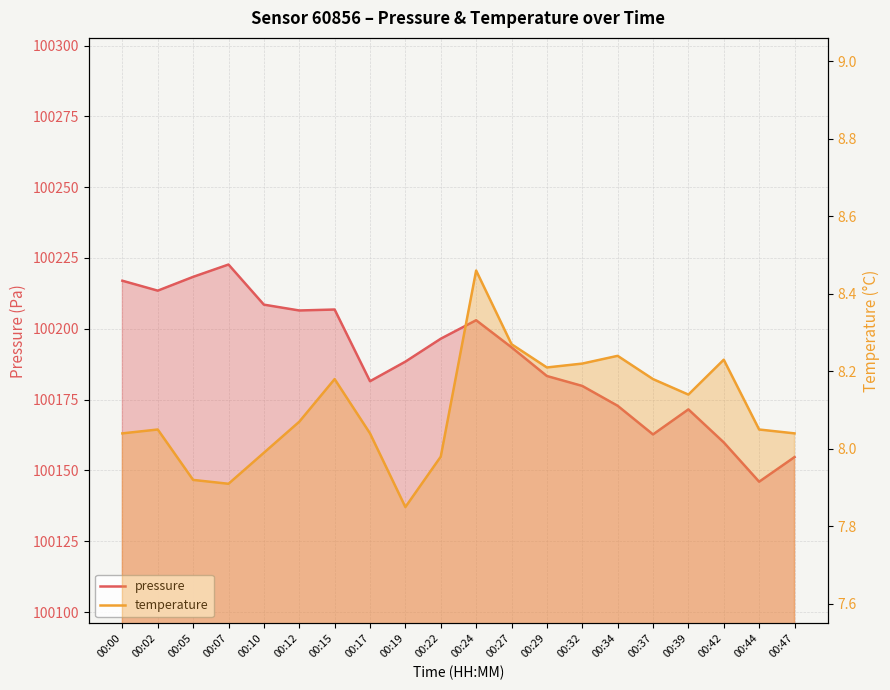

Reading left to right, extract all data points from this chart.

pressure: 100217.0	100213.5	100218.3	100222.7	100208.5	100206.5	100206.8	100181.5	100188.4	100196.5	100203.0	100193.5	100183.3	100179.8	100172.8	100162.7	100171.6	100159.9	100146.0	100154.7
temperature: 8.0	8.1	7.9	7.9	8.0	8.1	8.2	8.0	7.8	8.0	8.5	8.3	8.2	8.2	8.2	8.2	8.1	8.2	8.1	8.0